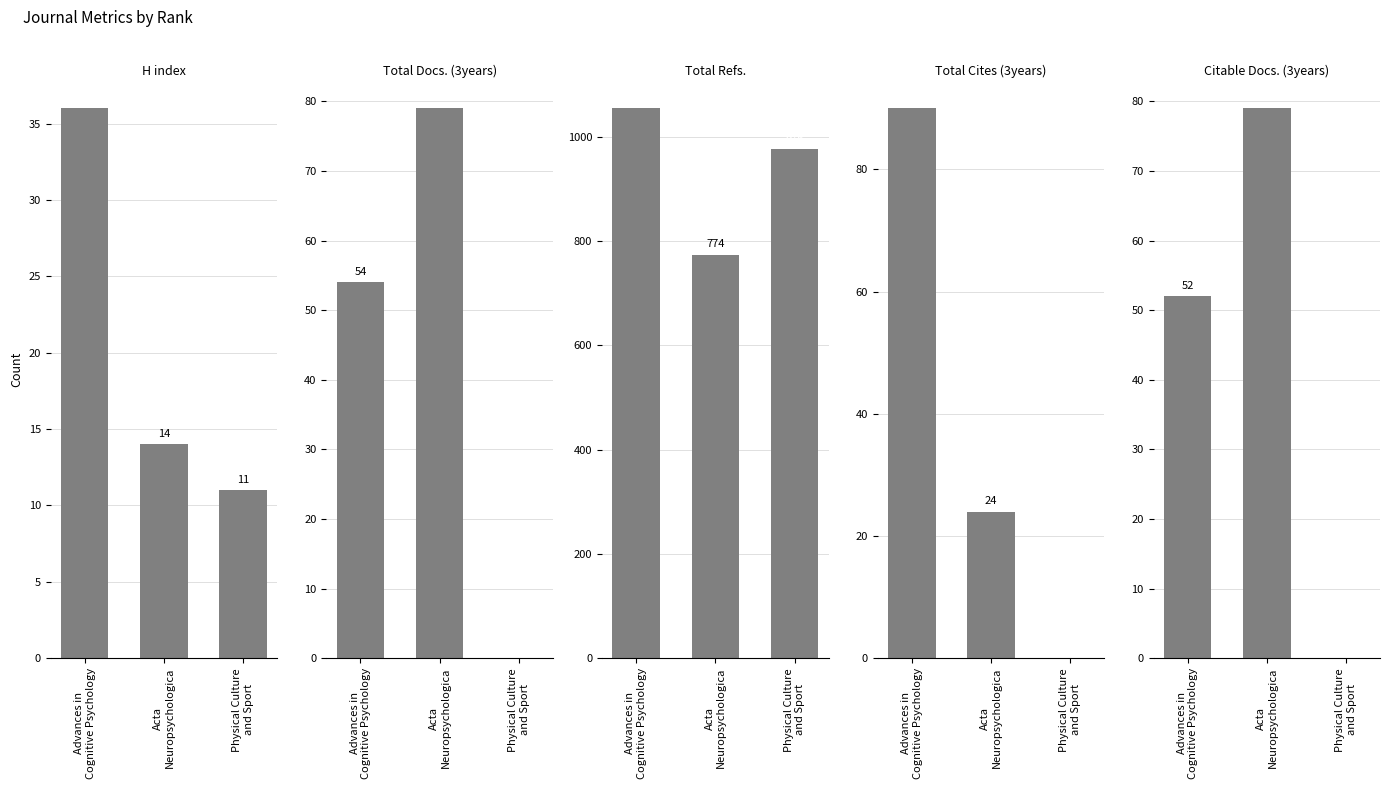

Count the number of categories in the chart.

3